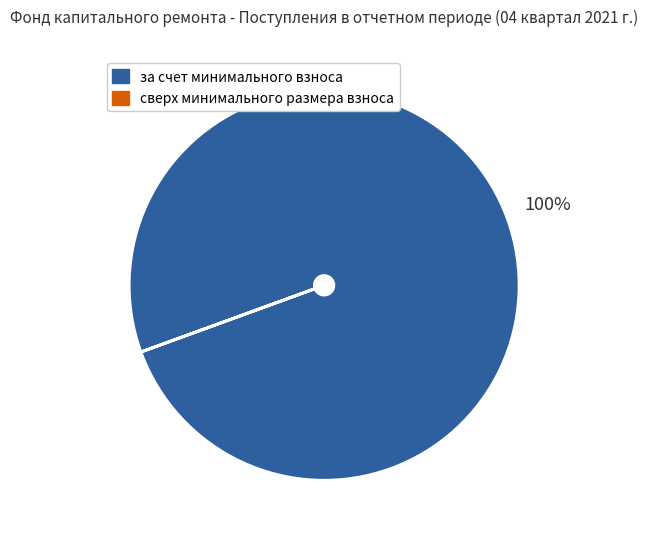

To the nearest percent, what percentage of the pie is за счет минимального взноса?

100%